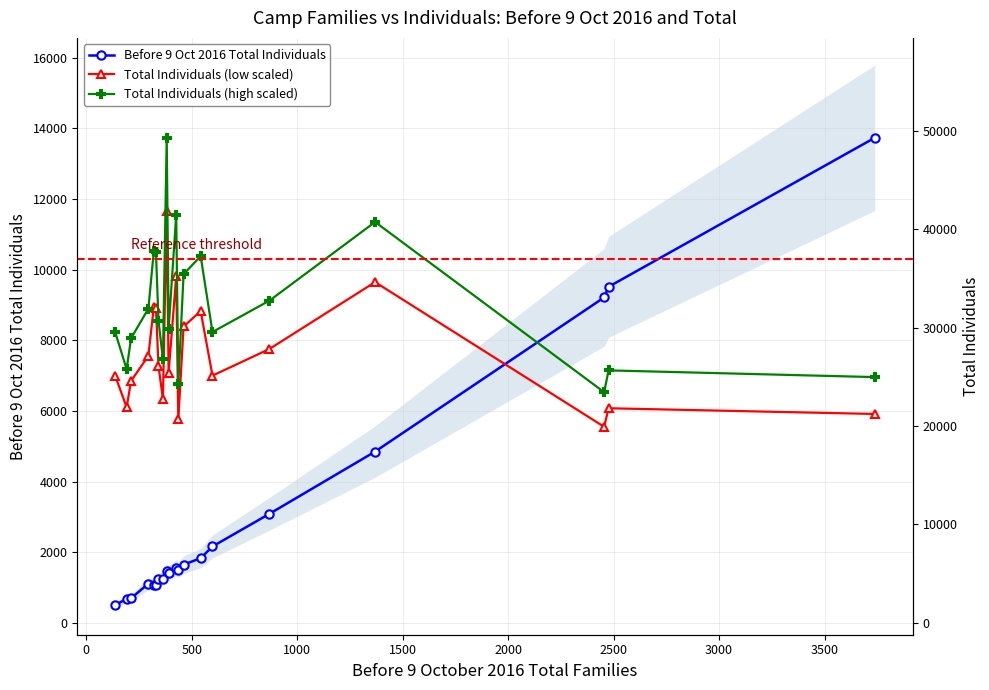

What is the difference between the second highest and second lowest values in the Total Individuals (high scaled) series?

4768.1